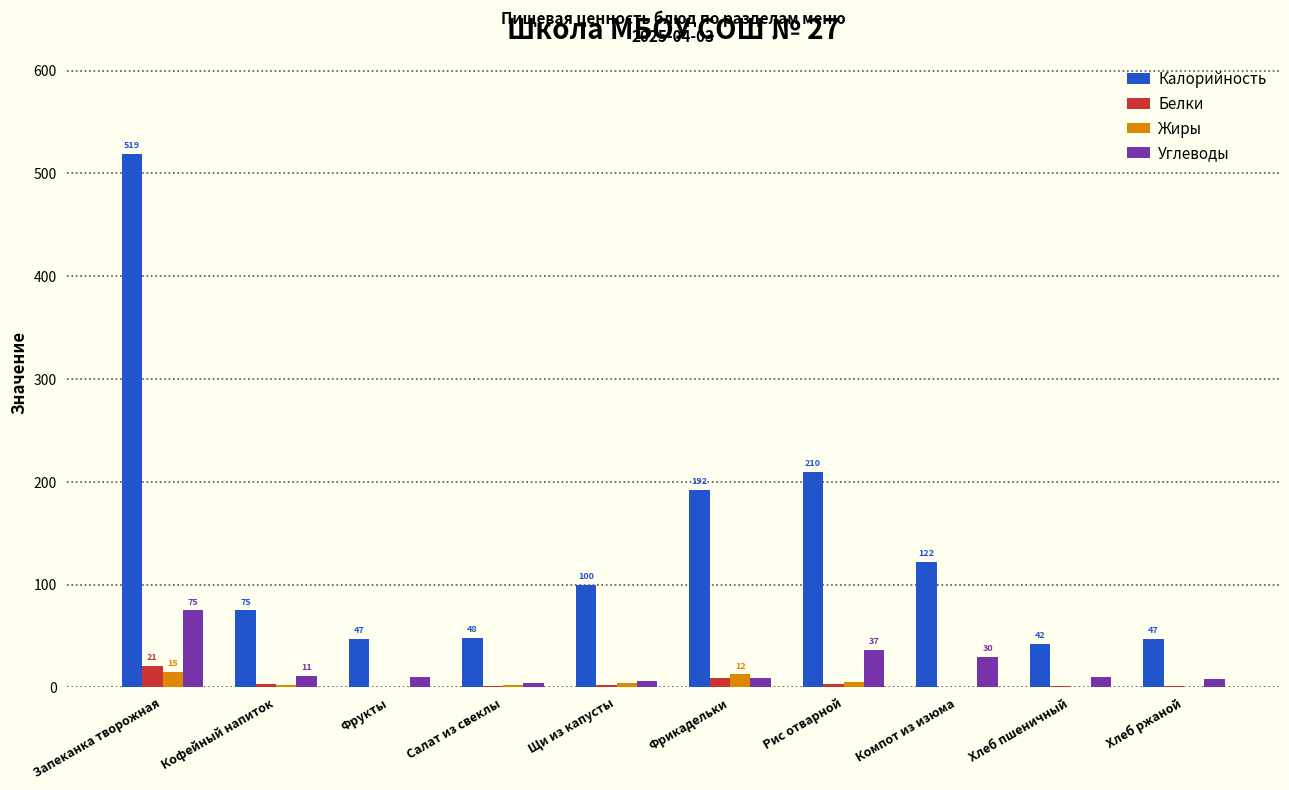

True or false: Калорийность has a value of 47.0 at Фрукты.

True